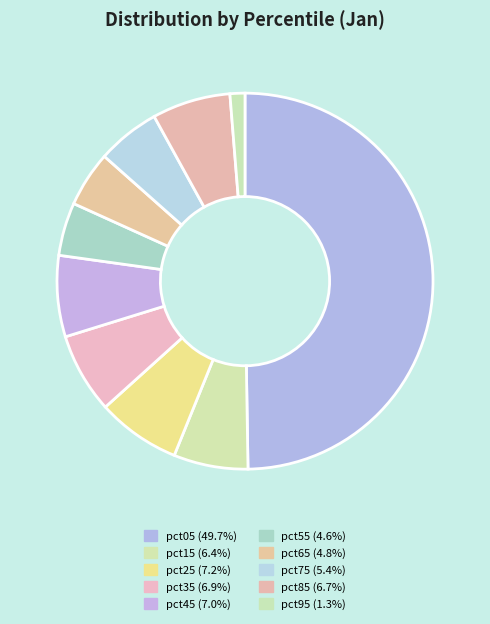

How many slices are in this pie chart?

10